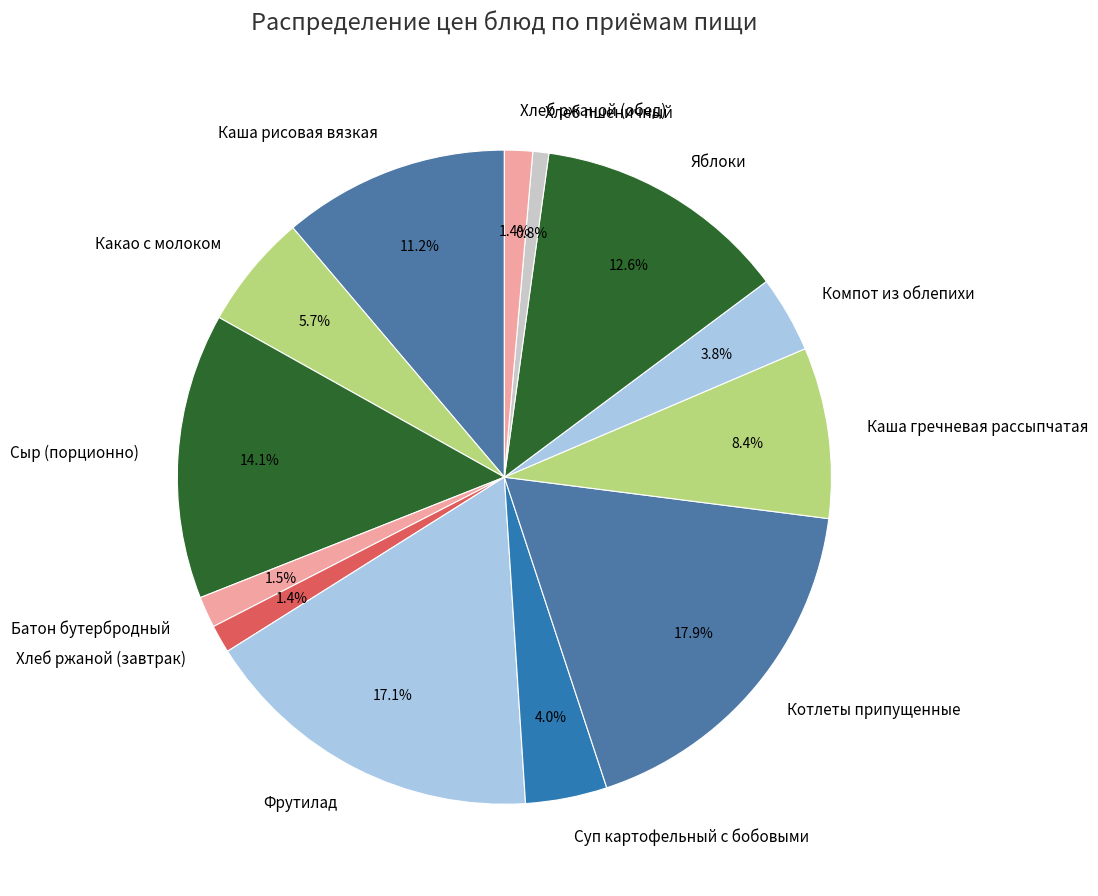

What is the largest slice in the pie chart?

Котлеты припущенные